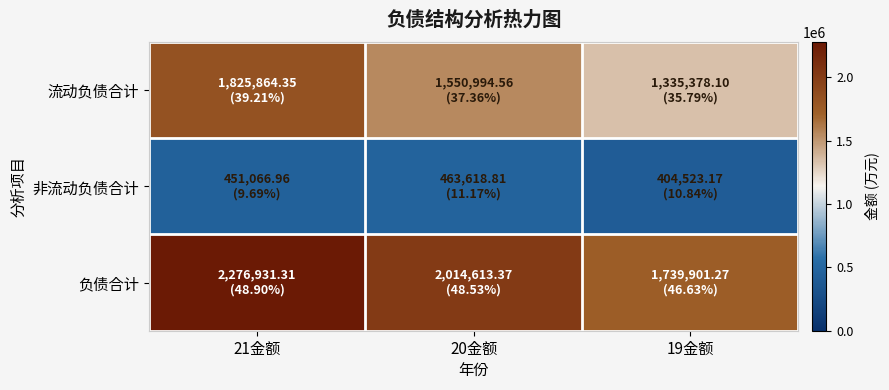

Between 21金额 and 19金额, which series saw the biggest shift?

负债合计